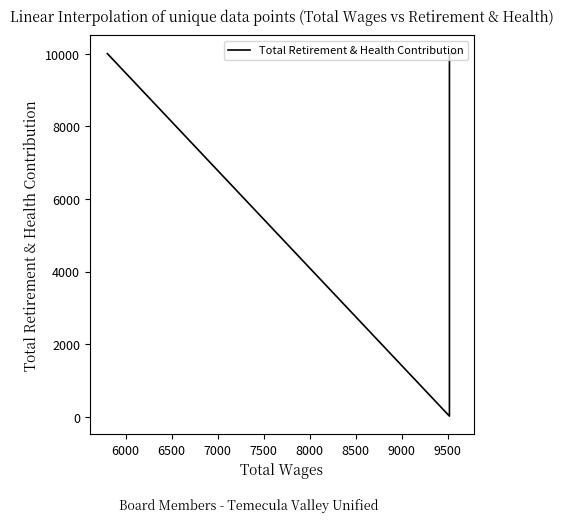

How many lines are shown in the chart?

1